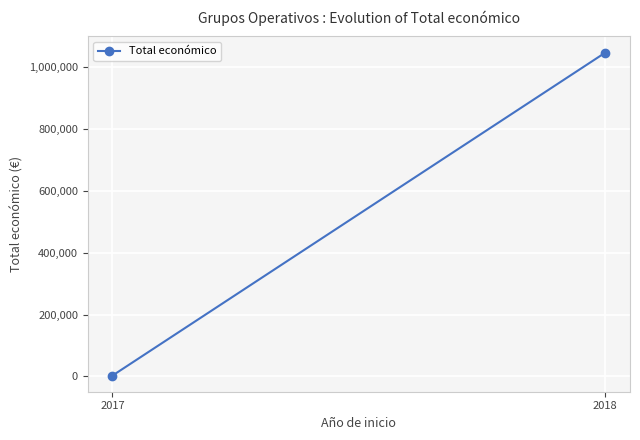

What is the minimum value shown in the chart?

3000.0